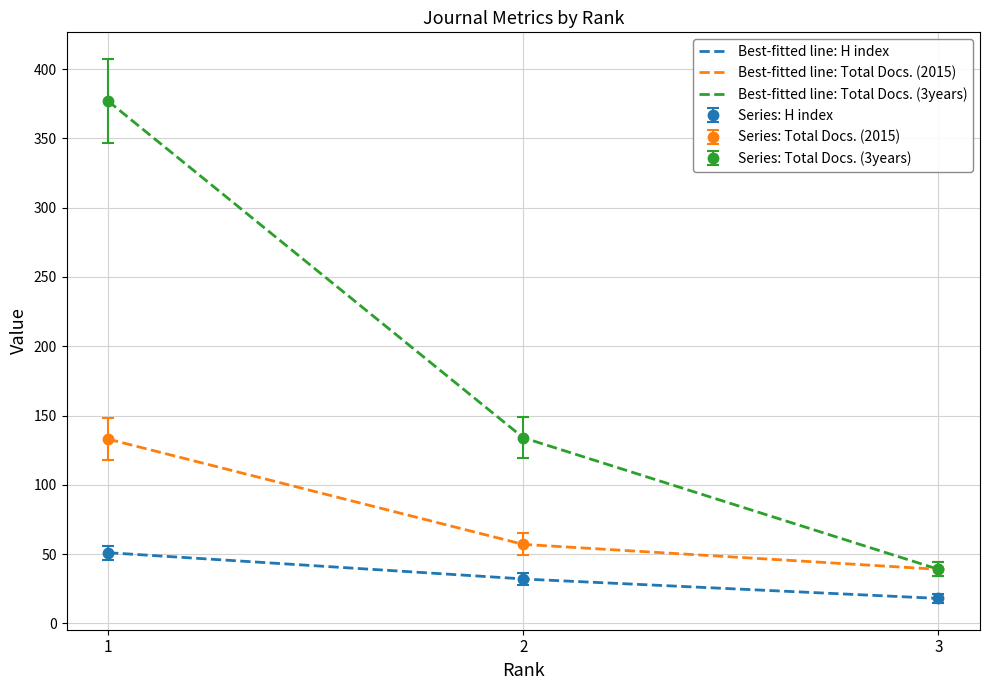

Is the value of Total Docs. (2015) at 3 greater than the value of Total Docs. (3years) at 1?

No